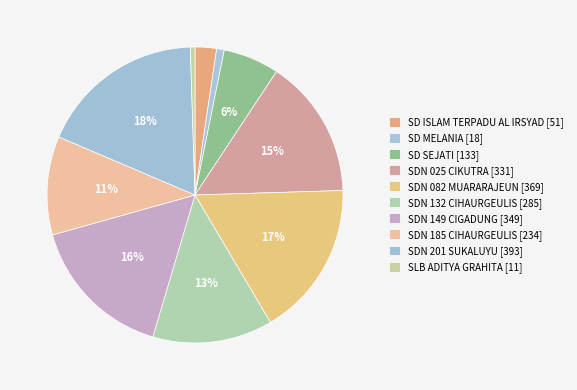

Does SDN 149 CIGADUNG account for over 50% of the chart?

No